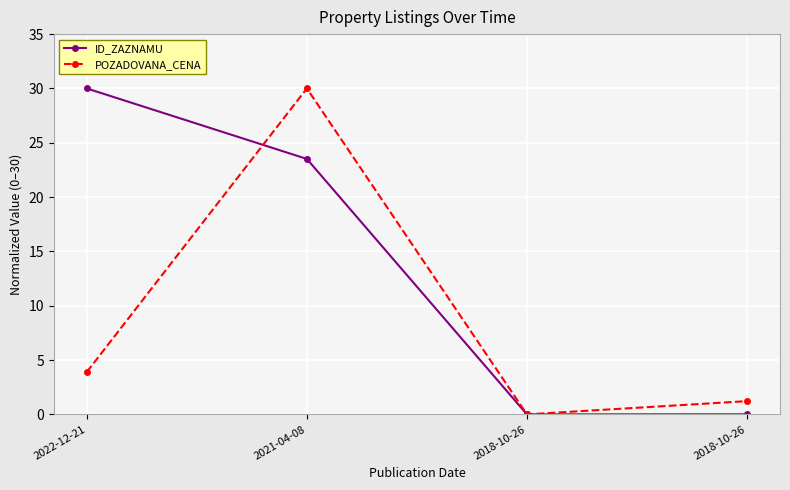

Is the value of ID_ZAZNAMU at 2022-12-21 greater than the value of POZADOVANA_CENA at 2018-10-26?

Yes